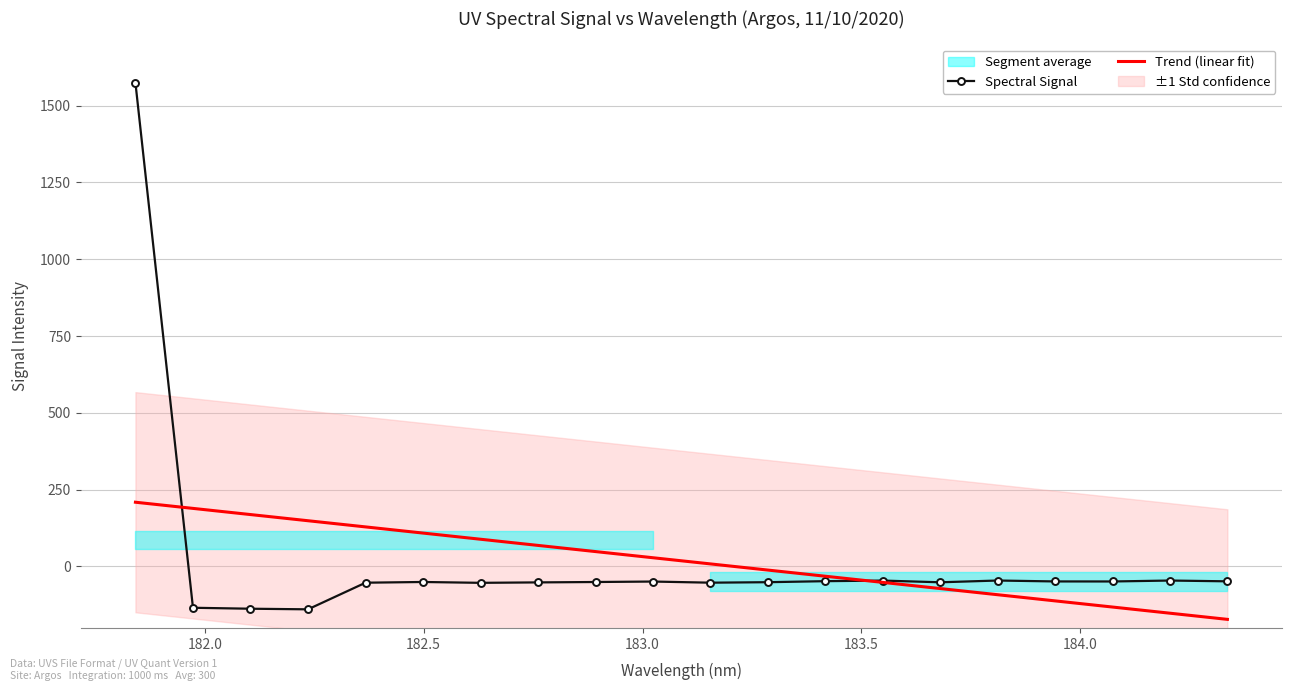

What is the lowest value of the Trend (linear fit) series?

-172.1